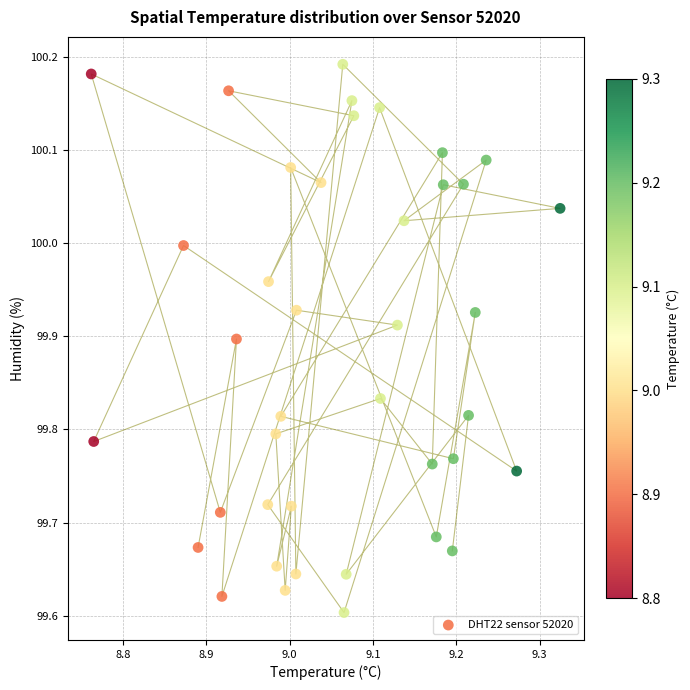

What is the range of Y values (max minus min)?

0.6